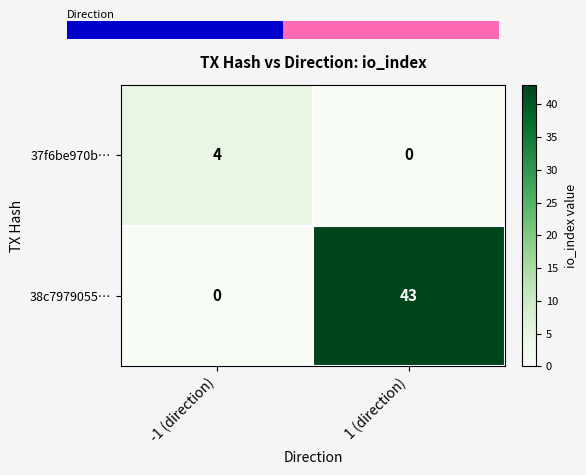

List the labels in order of 38c7979055… value, largest first.

1 (direction), -1 (direction)